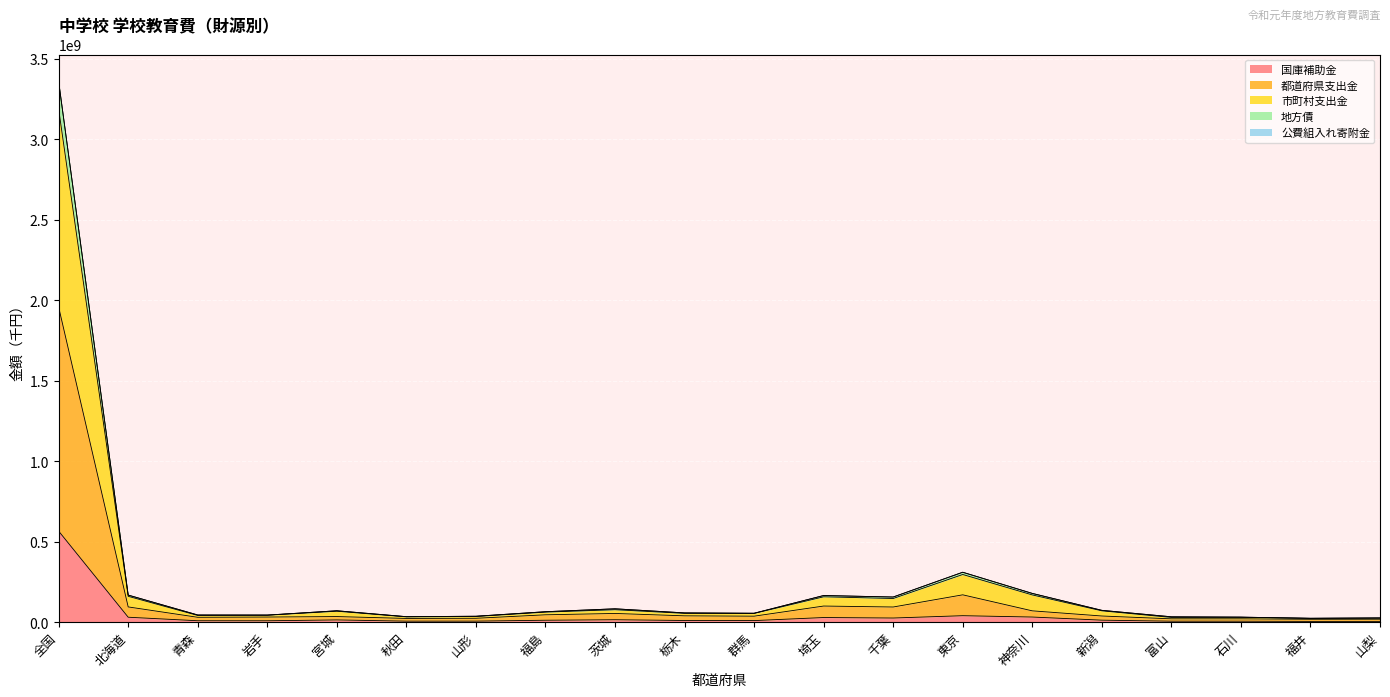

The value of 国庫補助金 at 全国 is 564987924. True or false?

True